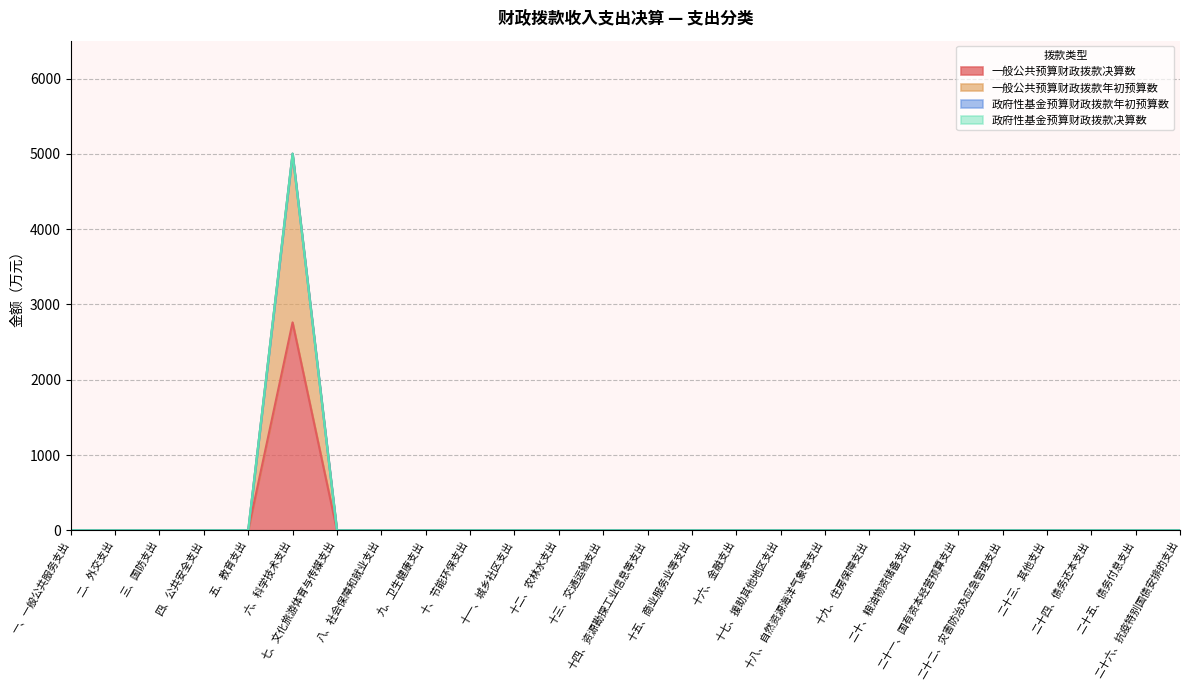

What is the difference between the maximum and minimum values in the 一般公共预算财政拨款年初预算数 series?

5003.7